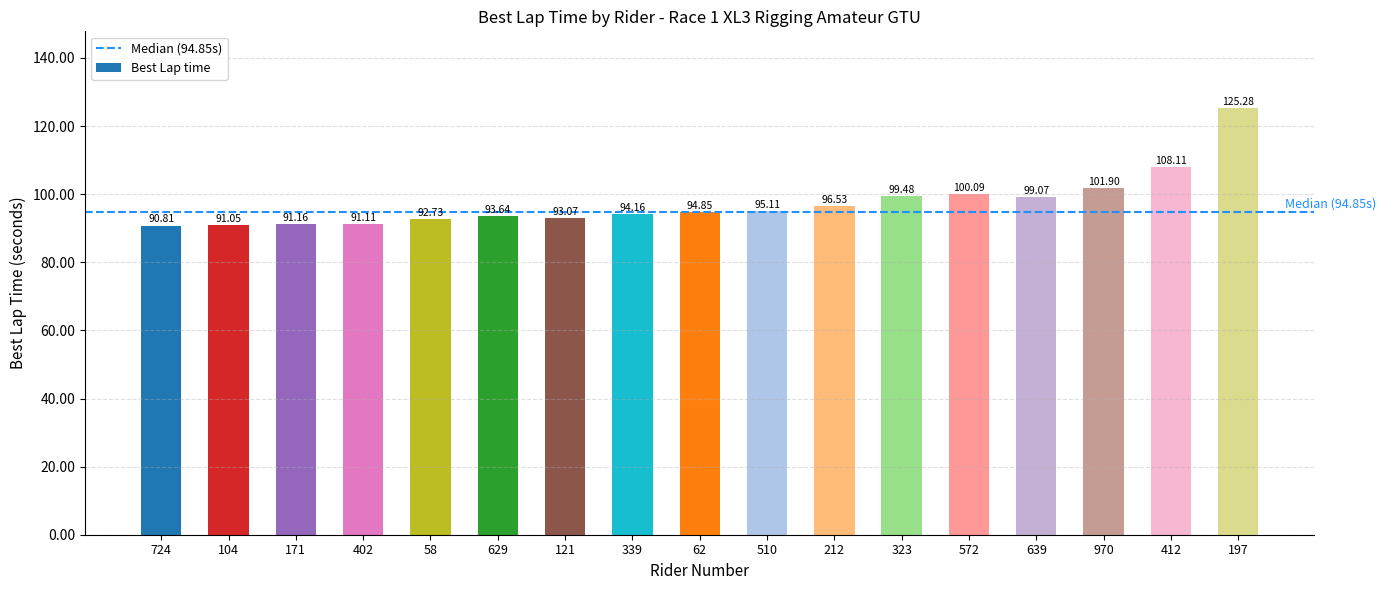

Count the number of data series in this chart.

1